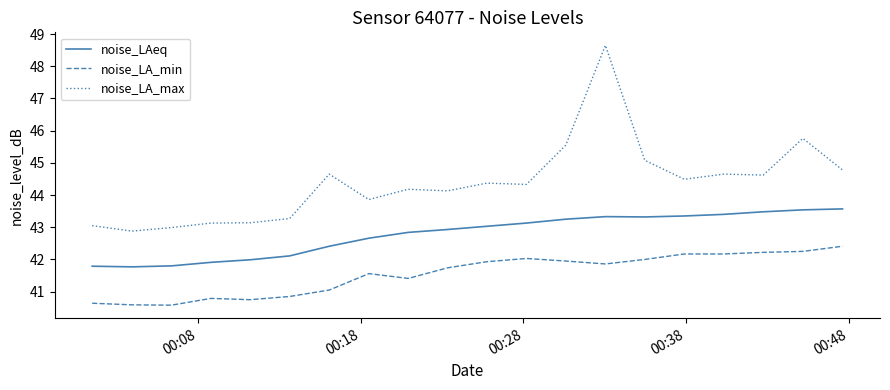

Rank the series by their maximum value, from highest to lowest.

noise_LA_max, noise_LAeq, noise_LA_min